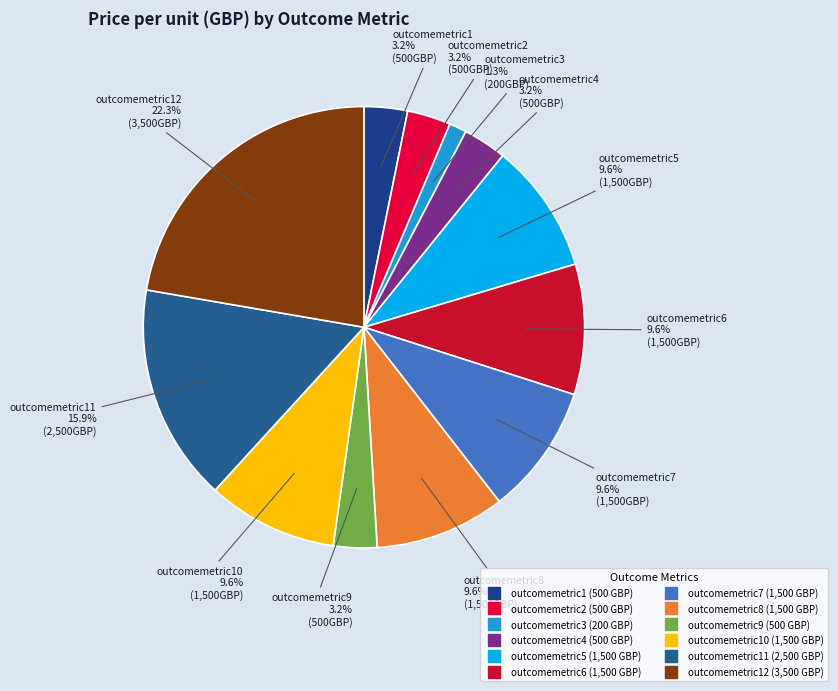

Rank the categories by value from highest to lowest.

outcomemetric12, outcomemetric11, outcomemetric5, outcomemetric6, outcomemetric7, outcomemetric8, outcomemetric10, outcomemetric1, outcomemetric2, outcomemetric4, outcomemetric9, outcomemetric3